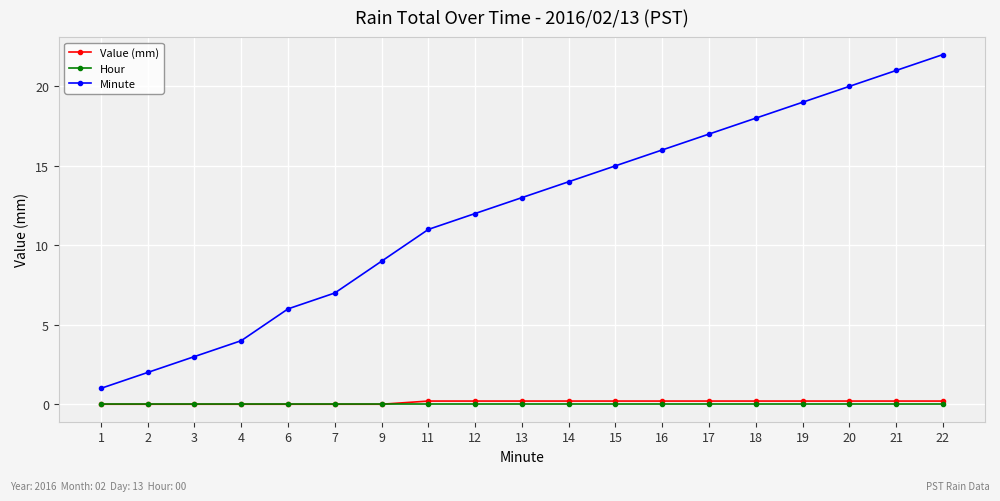

True or false: Hour and Minute cross at least once.

False